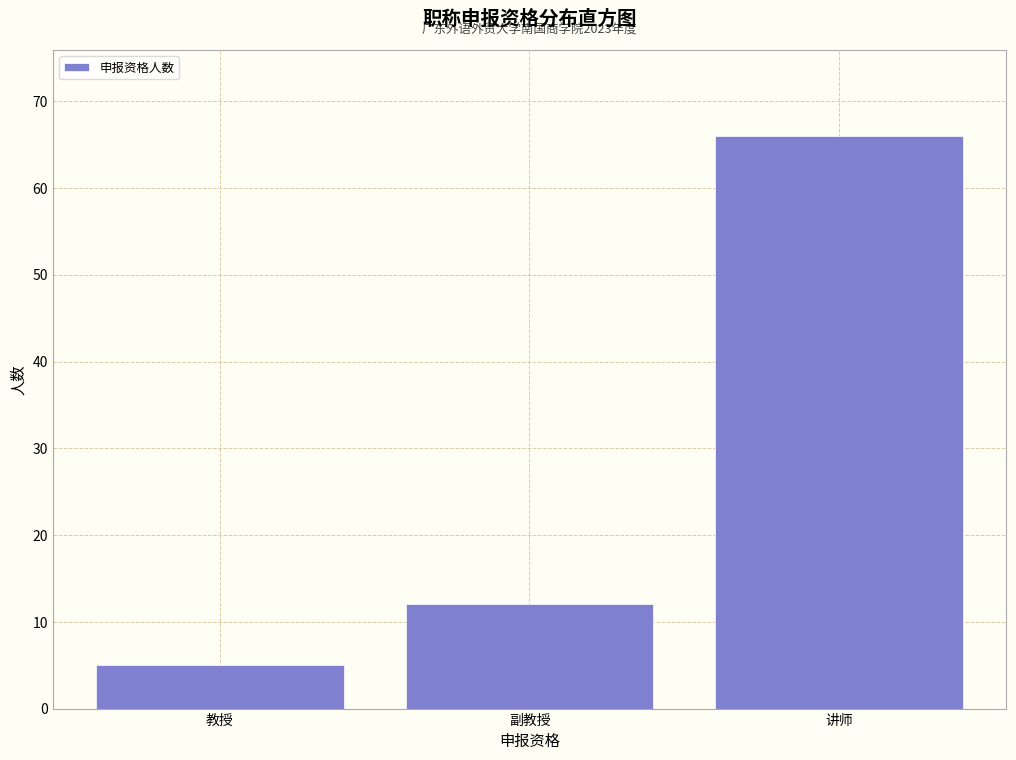

Reading left to right, what are all the values shown in this chart?

教授=5	副教授=12	讲师=66